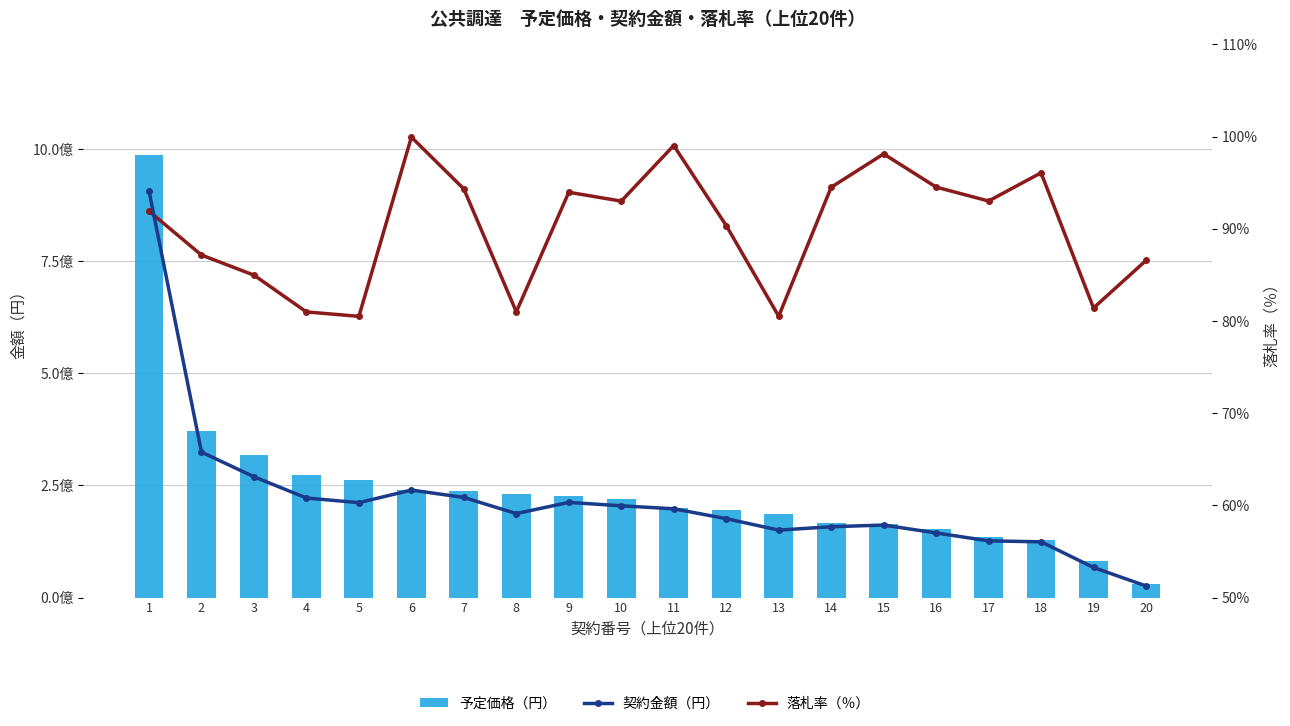

Where is 落札率（％） nearest to the value 90?

12